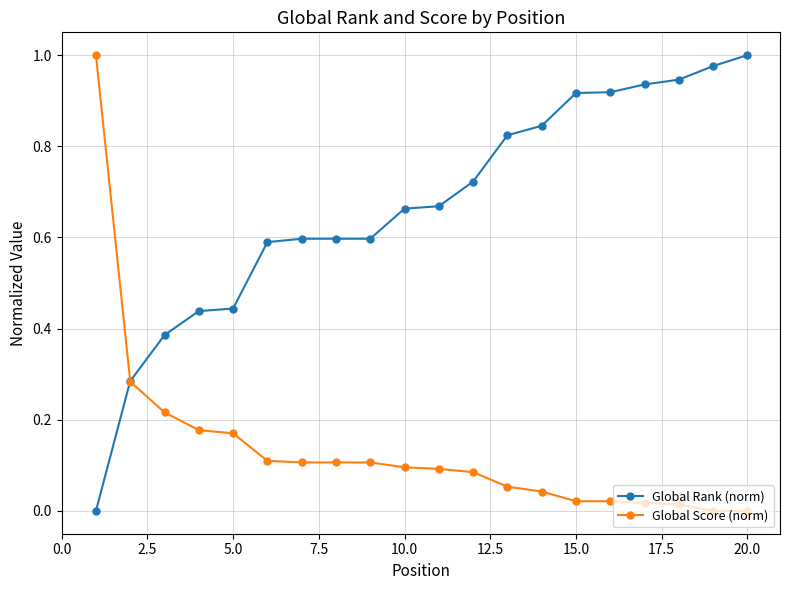

List the series in order of their overall mean, highest first.

Global Rank (norm), Global Score (norm)